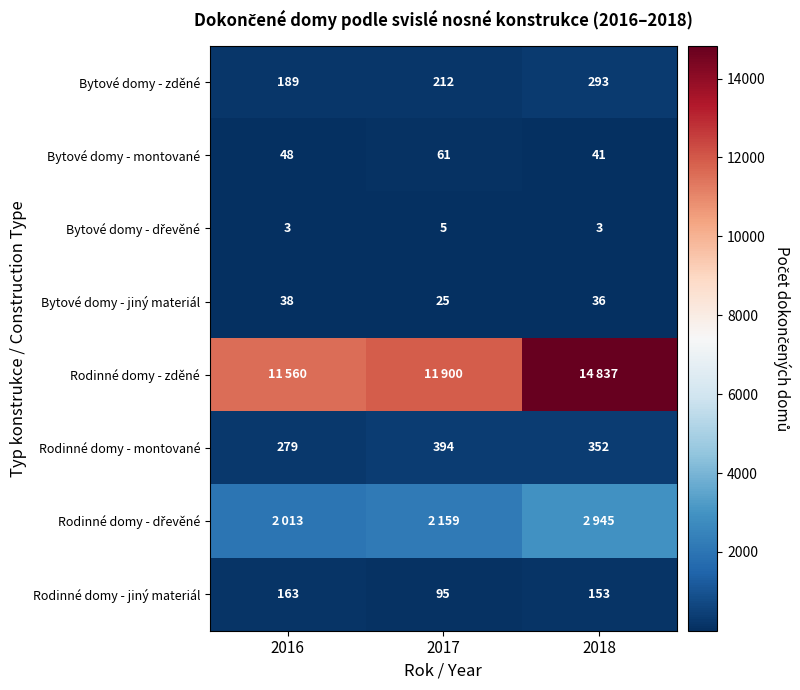

At which category is the sum across all series the highest?

2018